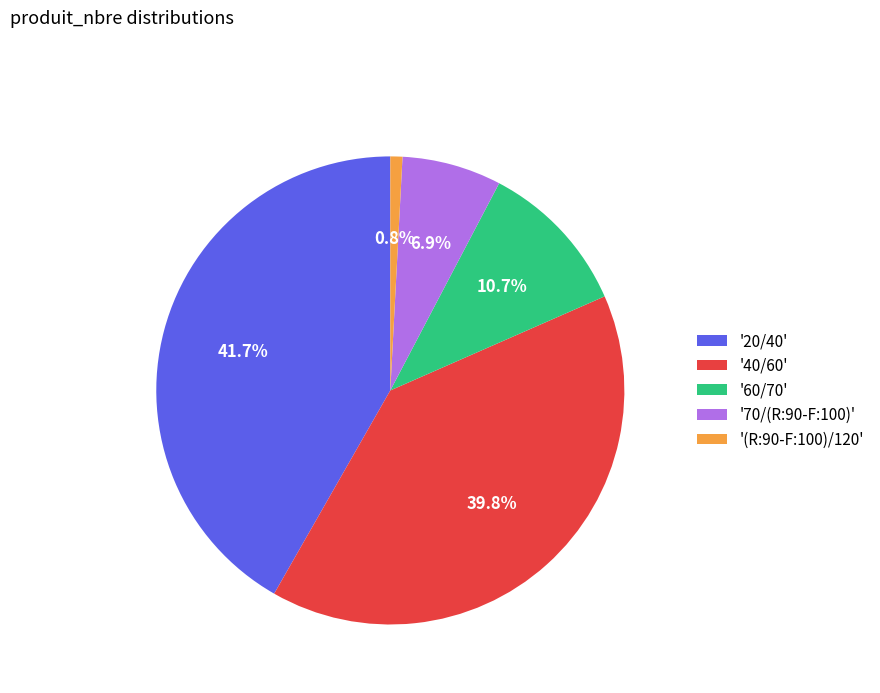

Which has a higher value, '40/60' or '(R:90-F:100)/120'?

'40/60'